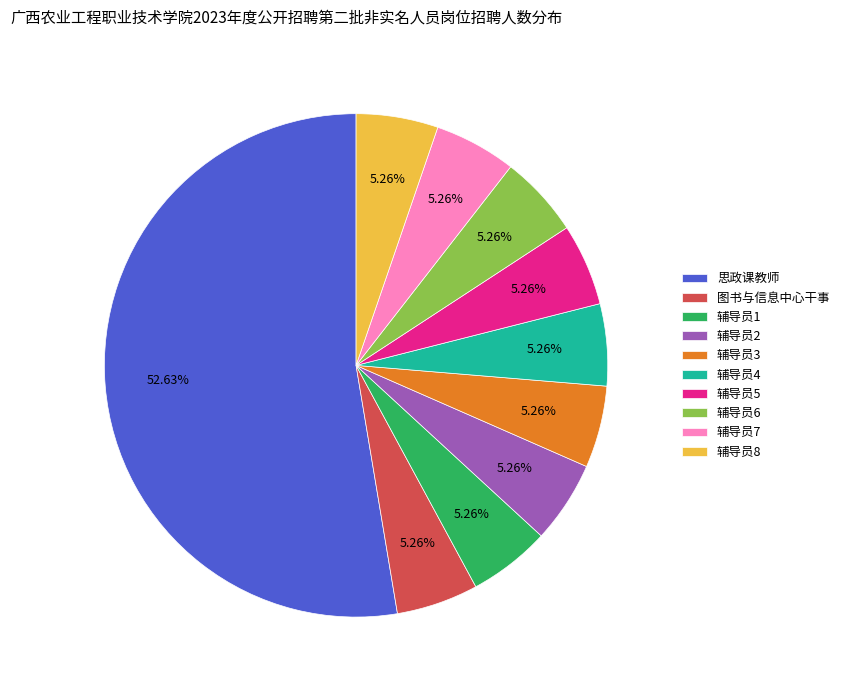

Approximately how many times larger is the value at 辅导员8 compared to 图书与信息中心干事?

1.0